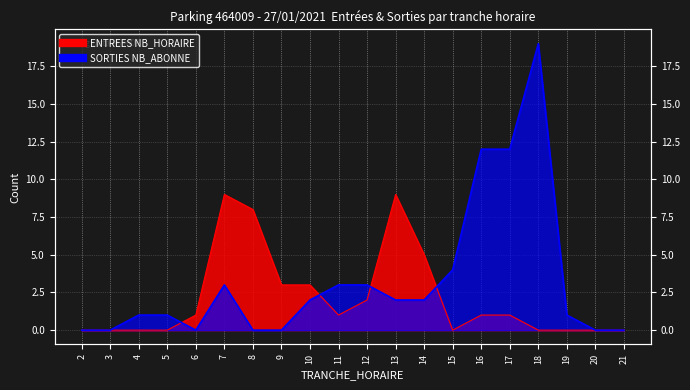

Reading left to right, extract all data points from this chart.

ENTREES NB_HORAIRE: 2=0	3=0	4=0	5=0	6=1	7=9	8=8	9=3	10=3	11=1	12=2	13=9	14=5	15=0	16=1	17=1	18=0	19=0	20=0	21=0
SORTIES NB_ABONNE: 2=0	3=0	4=1	5=1	6=0	7=3	8=0	9=0	10=2	11=3	12=3	13=2	14=2	15=4	16=12	17=12	18=19	19=1	20=0	21=0